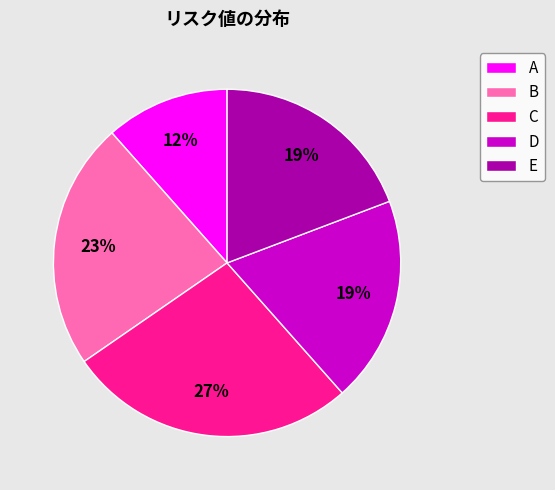

To the nearest percent, what percentage of the pie is C?

27%